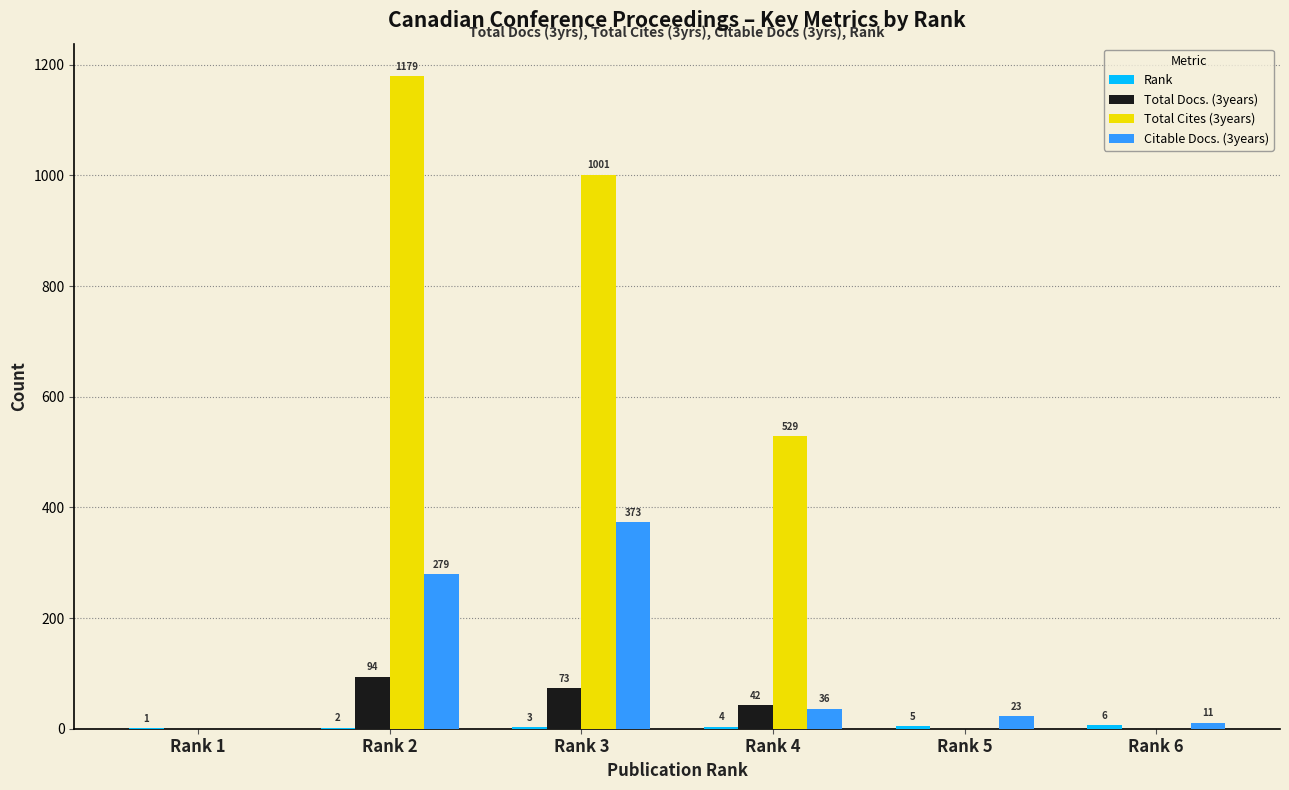

What is the maximum value shown in the chart?

1179